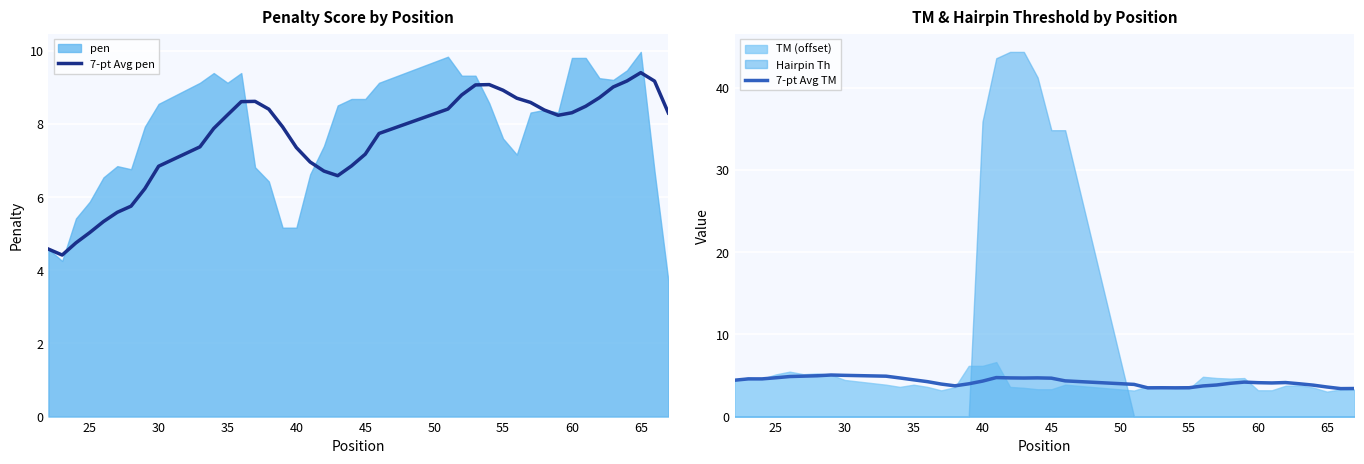

What is the highest value of the 7-pt Avg pen series?

9.4